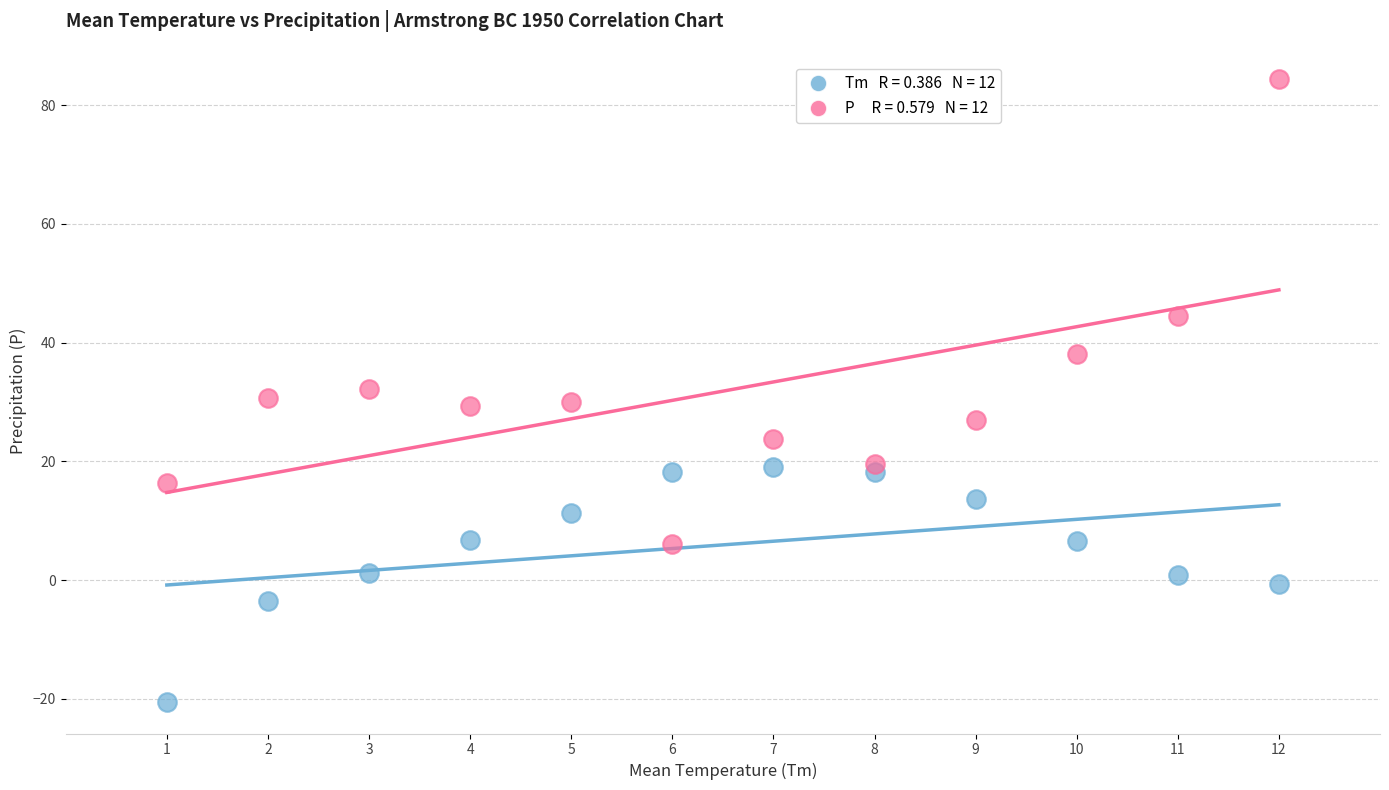

Across all data points, what is the range of Y values (max minus min)?

105.0